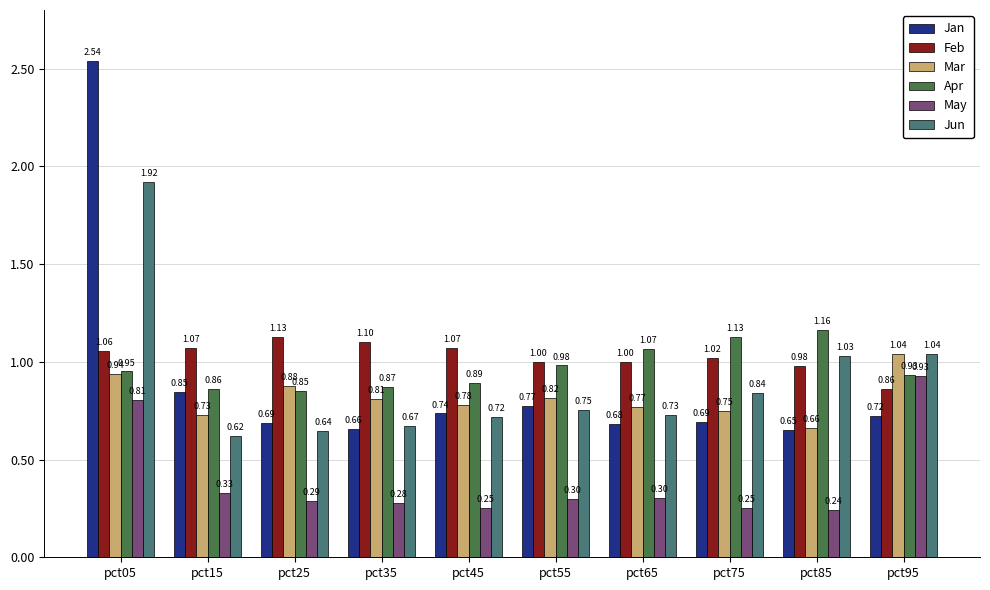

At how many categories does at least one series exceed 1?

10